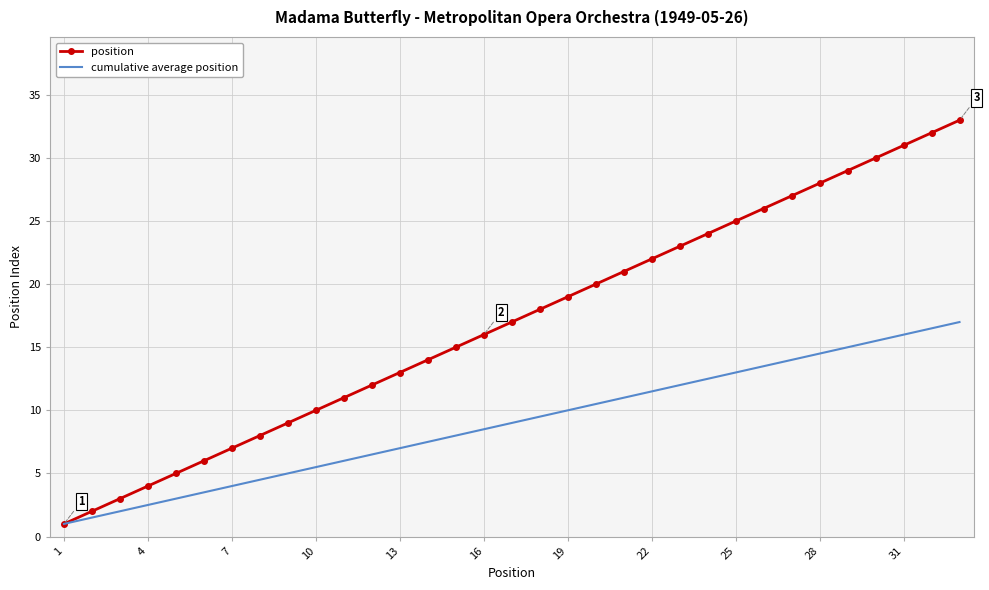

Count the number of categories in the chart.

33